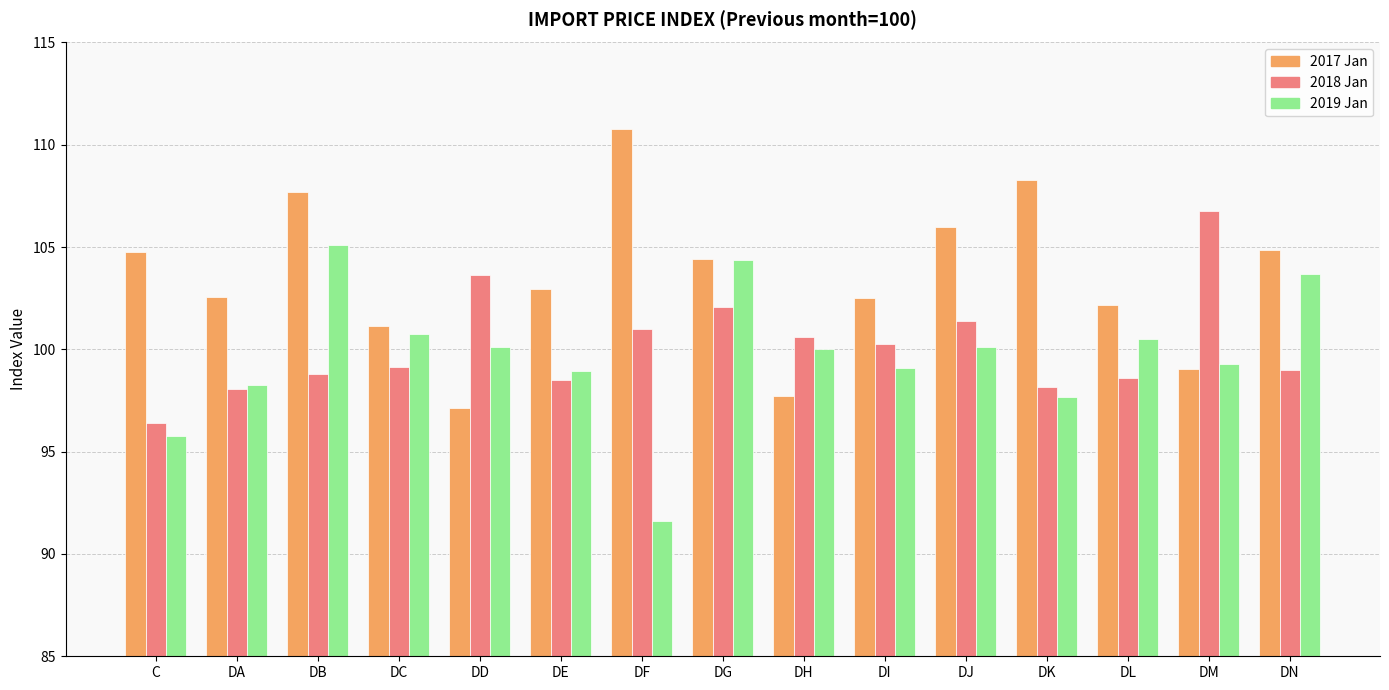

What is the greatest value displayed?

110.8